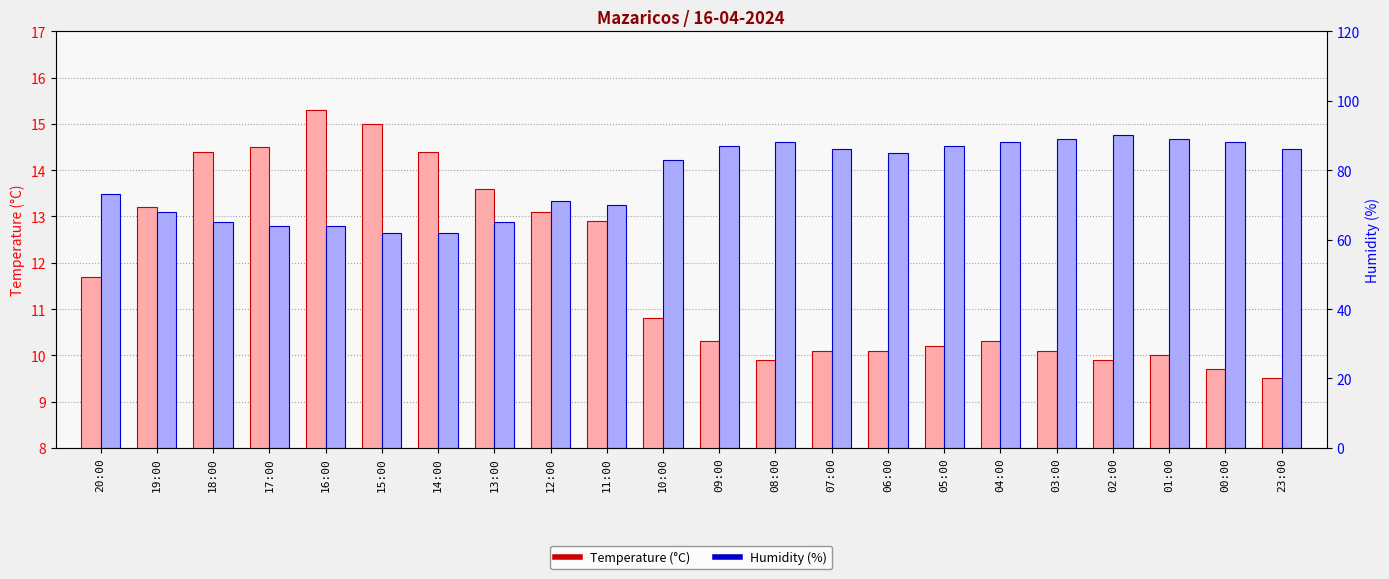

True or false: Temperature (°C) has a value of 10.0 at 01:00.

True